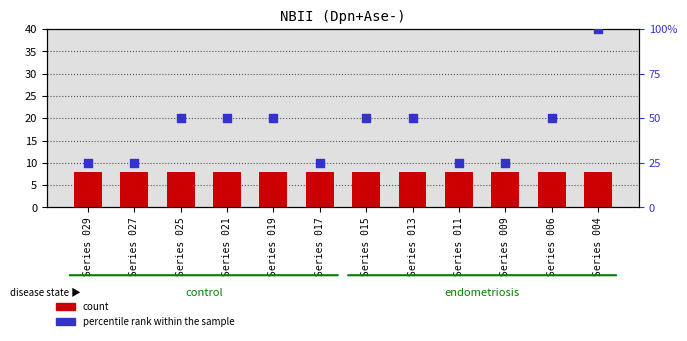

At which category is the sum across all series the highest?

Series 004